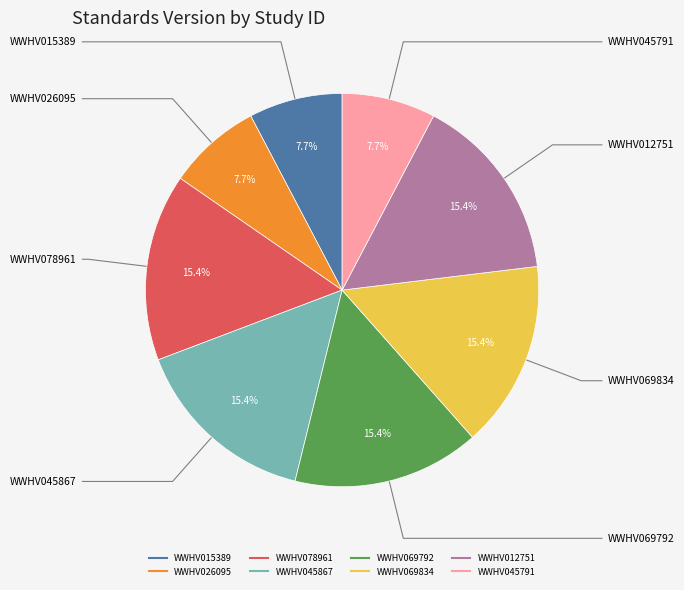

Does WWHV045867 represent more than half of the total?

No